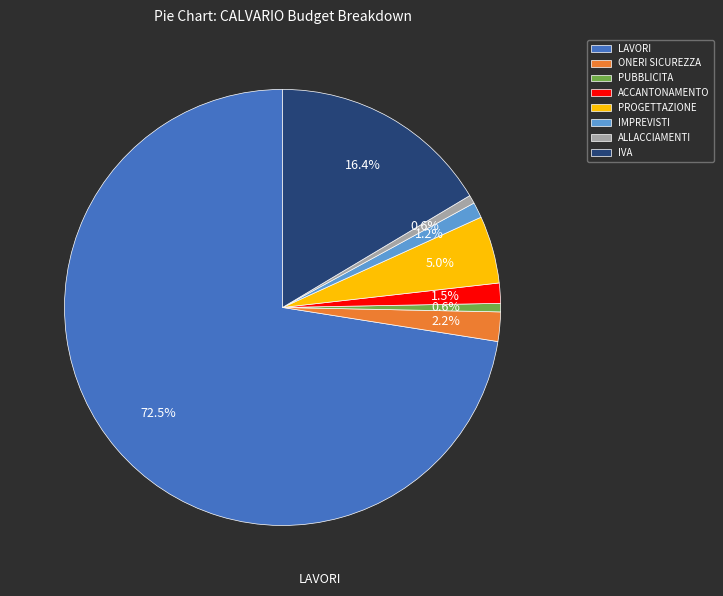

What is the largest slice in the pie chart?

LAVORI